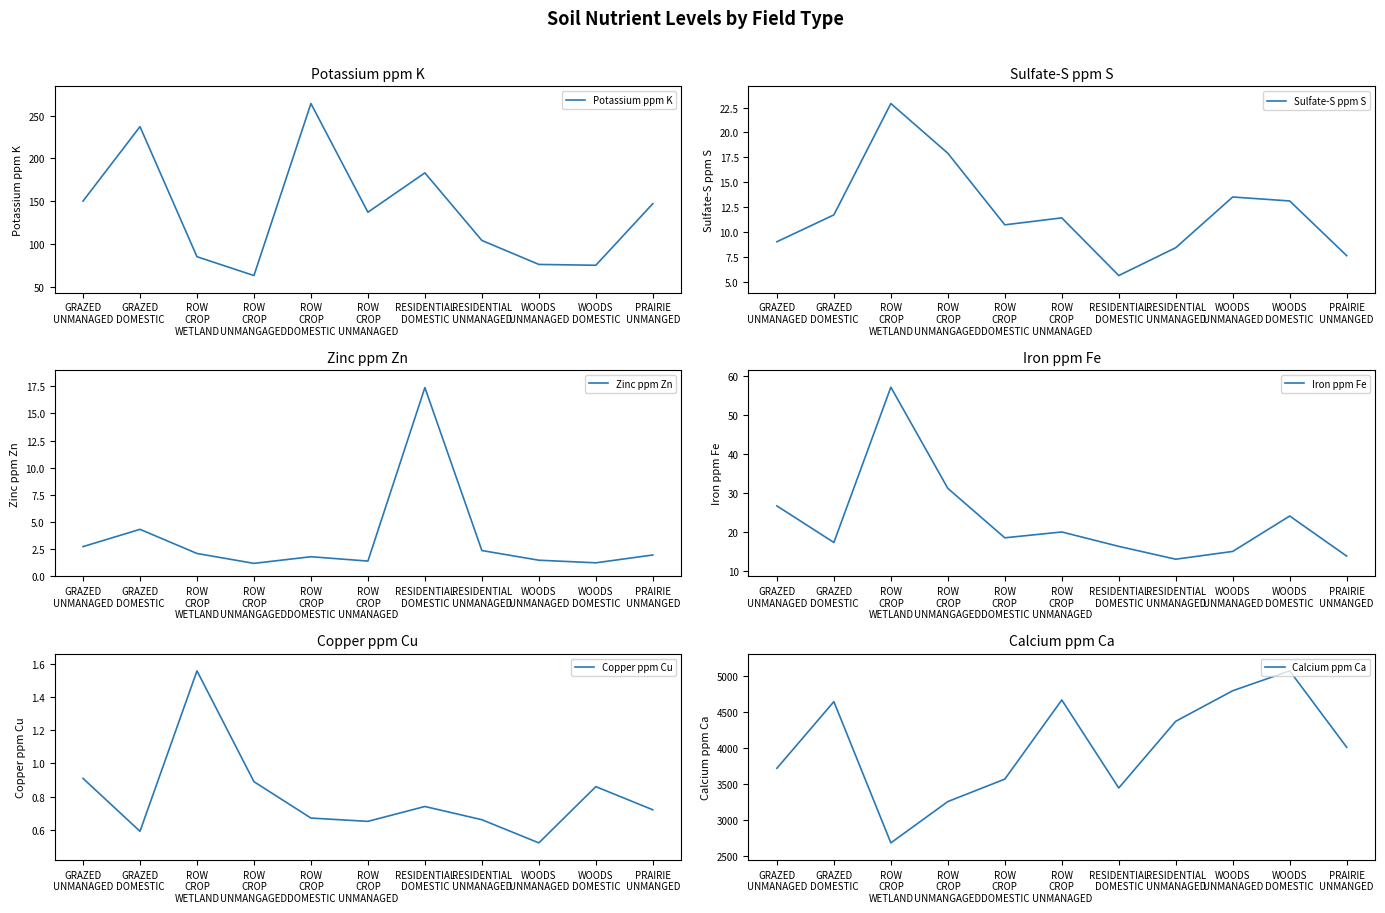

True or false: Copper ppm Cu has a value of 0.9 at WOODS
DOMESTIC.

True